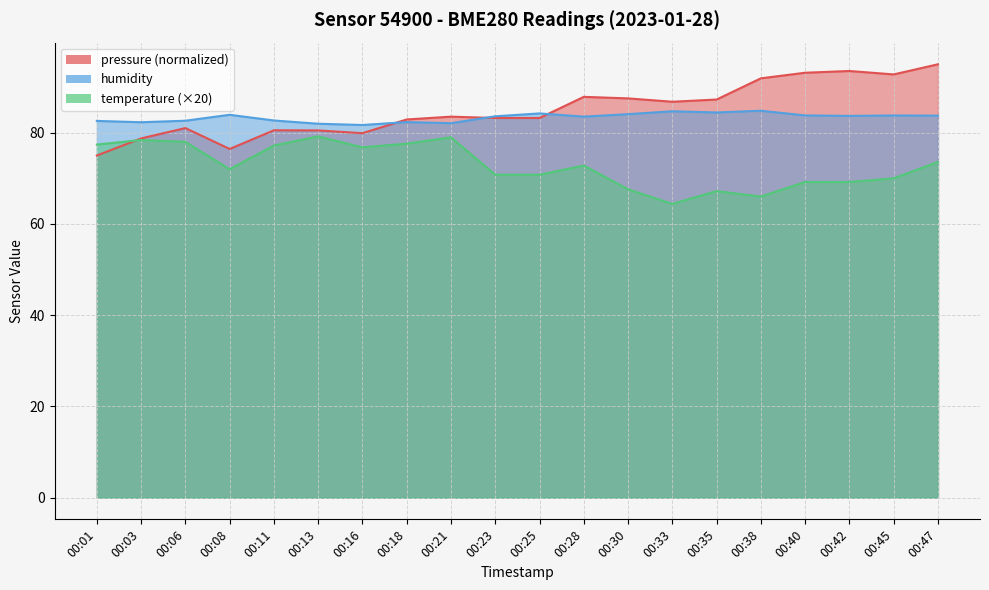

True or false: humidity and temperature cross at least once.

False